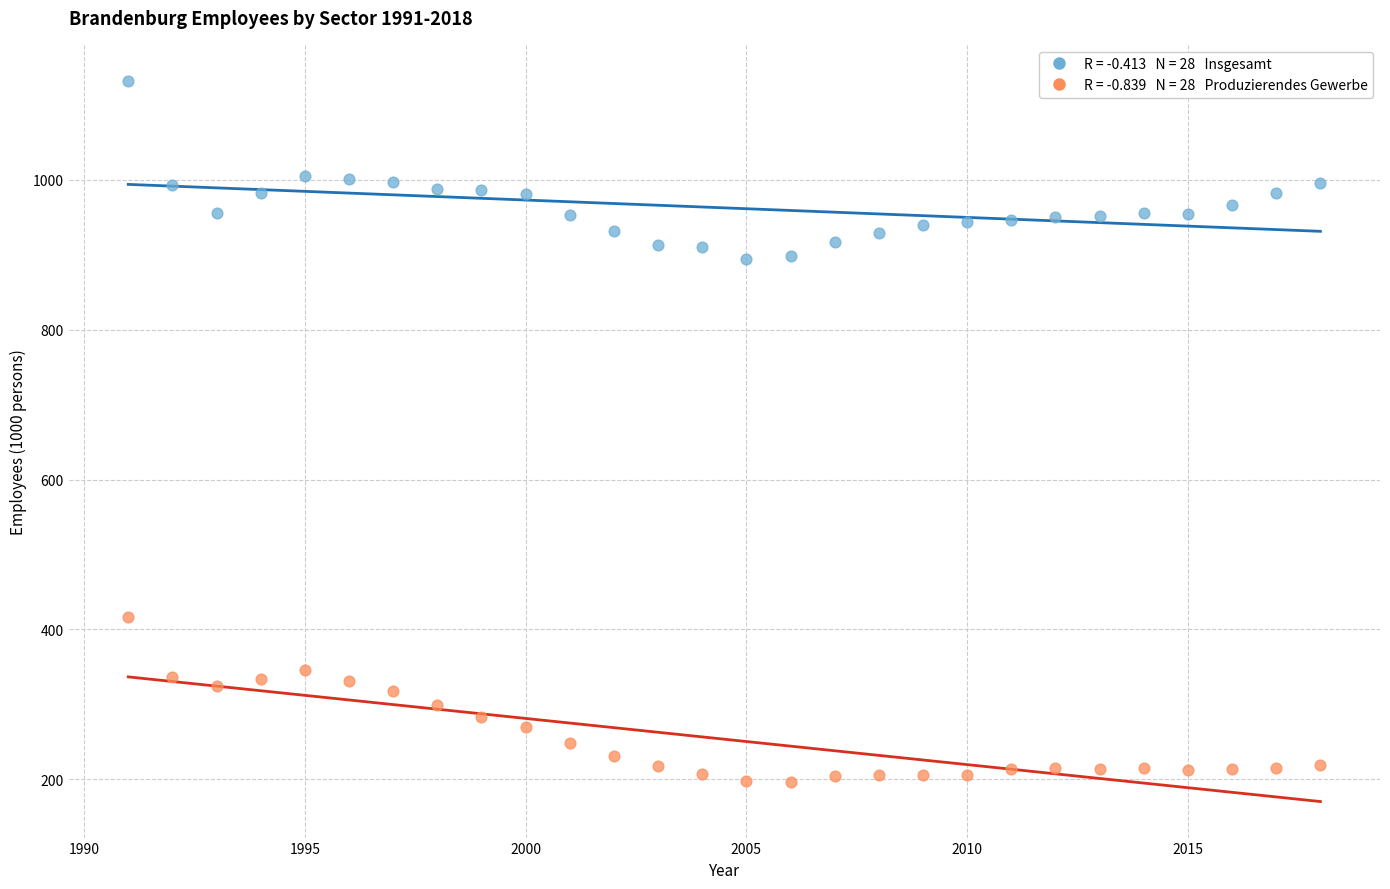

Across all data points, what is the range of Y values (max minus min)?

935.2